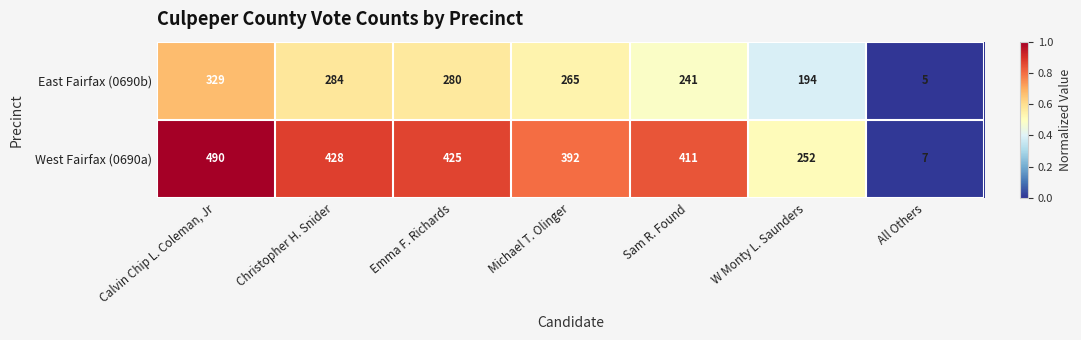

Which series has the largest total across all categories?

West Fairfax (0690a)